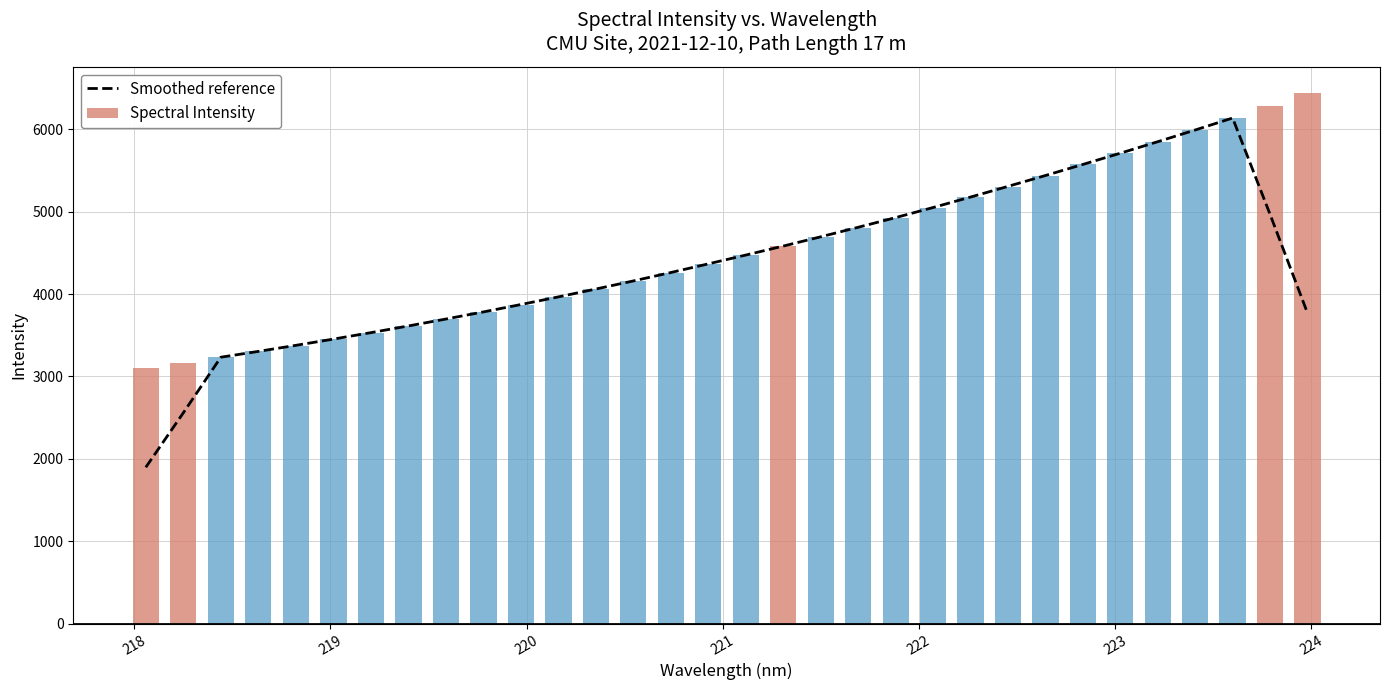

What is the lowest value of the Smoothed reference series?

1898.3